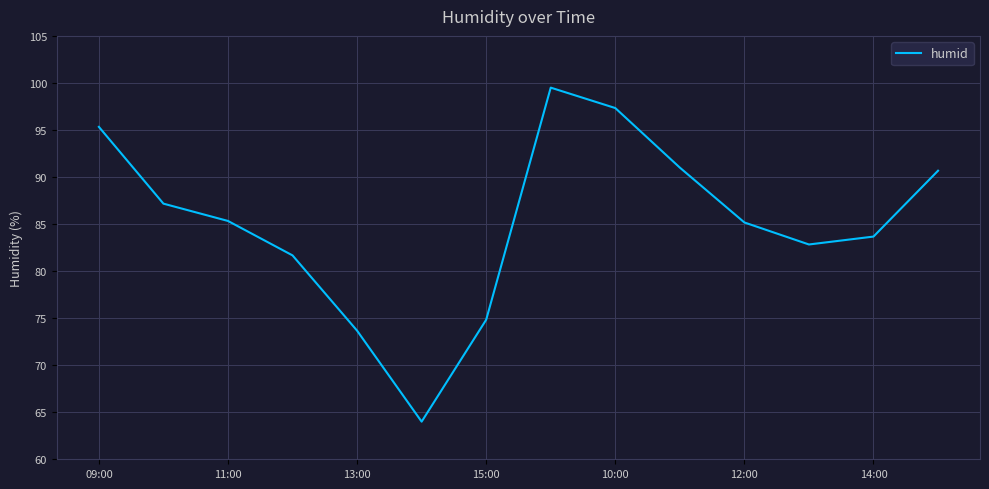

What is the smallest value displayed?

64.0